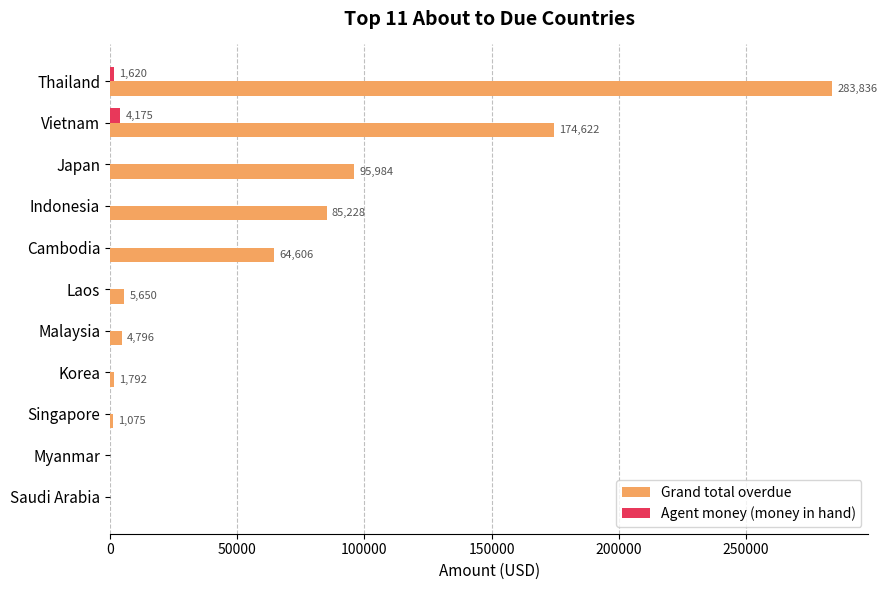

What is the sum of all Agent money (money in hand) values?

5825.7